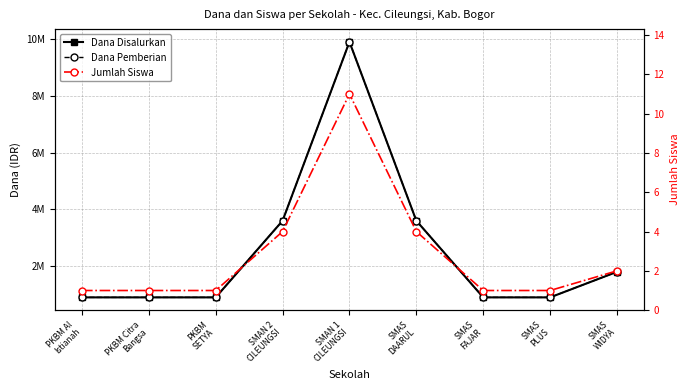

Does the chart display data point markers on the line(s)?

Yes